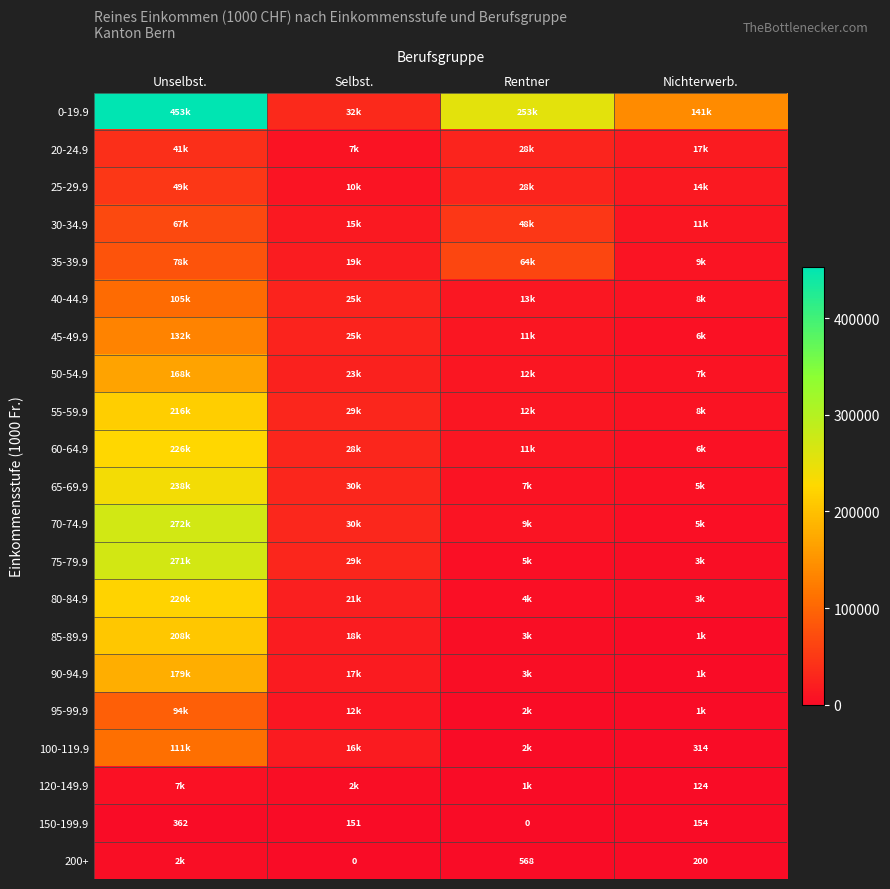

How many data points in 150-199.9 are less than 154?

2